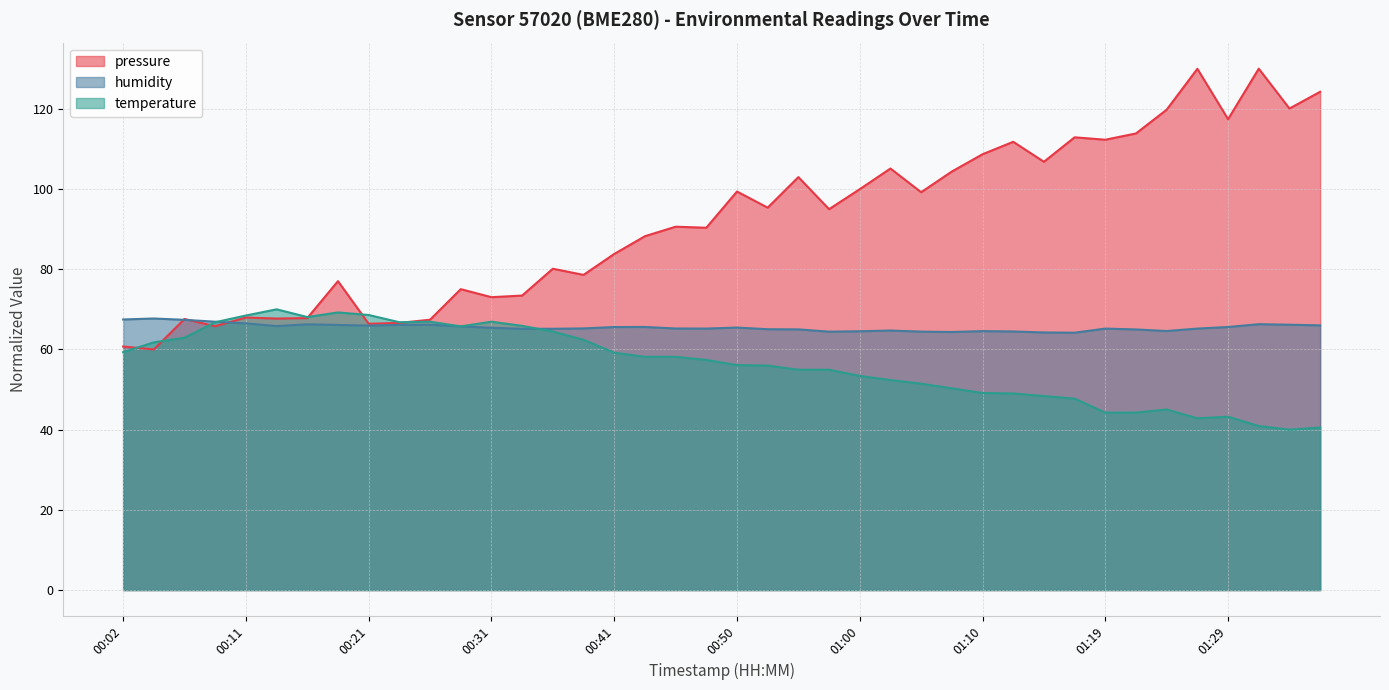

True or false: pressure has more than 1 interior local peaks.

True